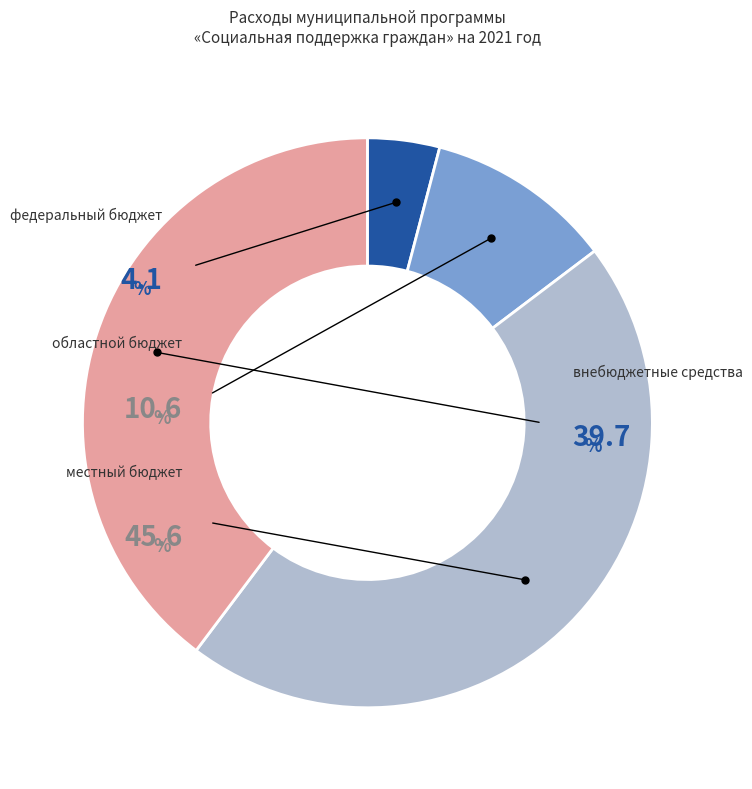

Is there a majority slice in this chart?

No